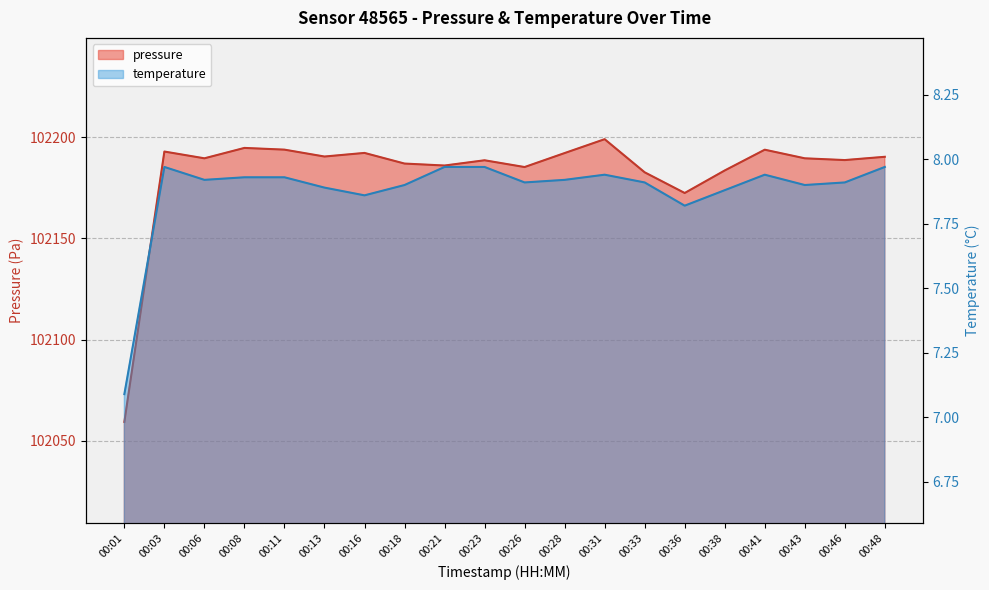

What is the maximum value shown in the chart?

102198.9